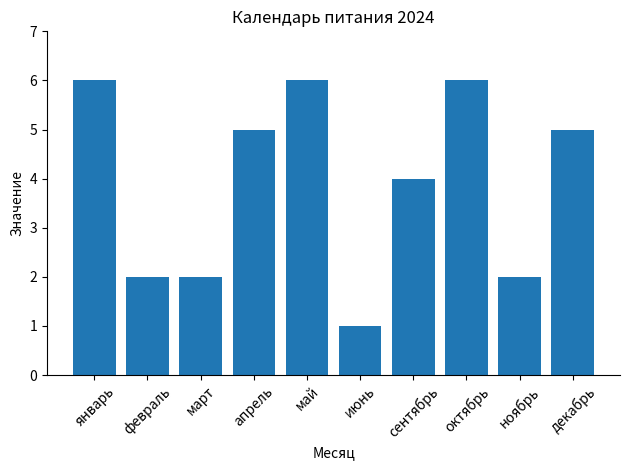

Are the bars horizontal?

No